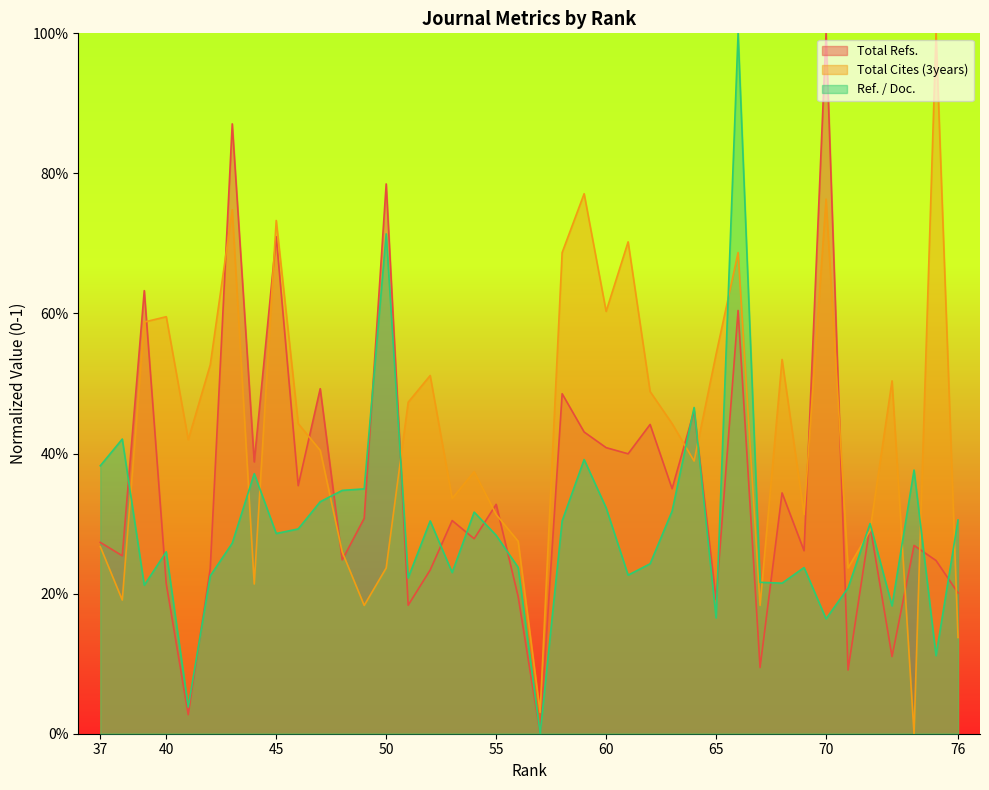

How many values in Ref. / Doc. are above zero?

39